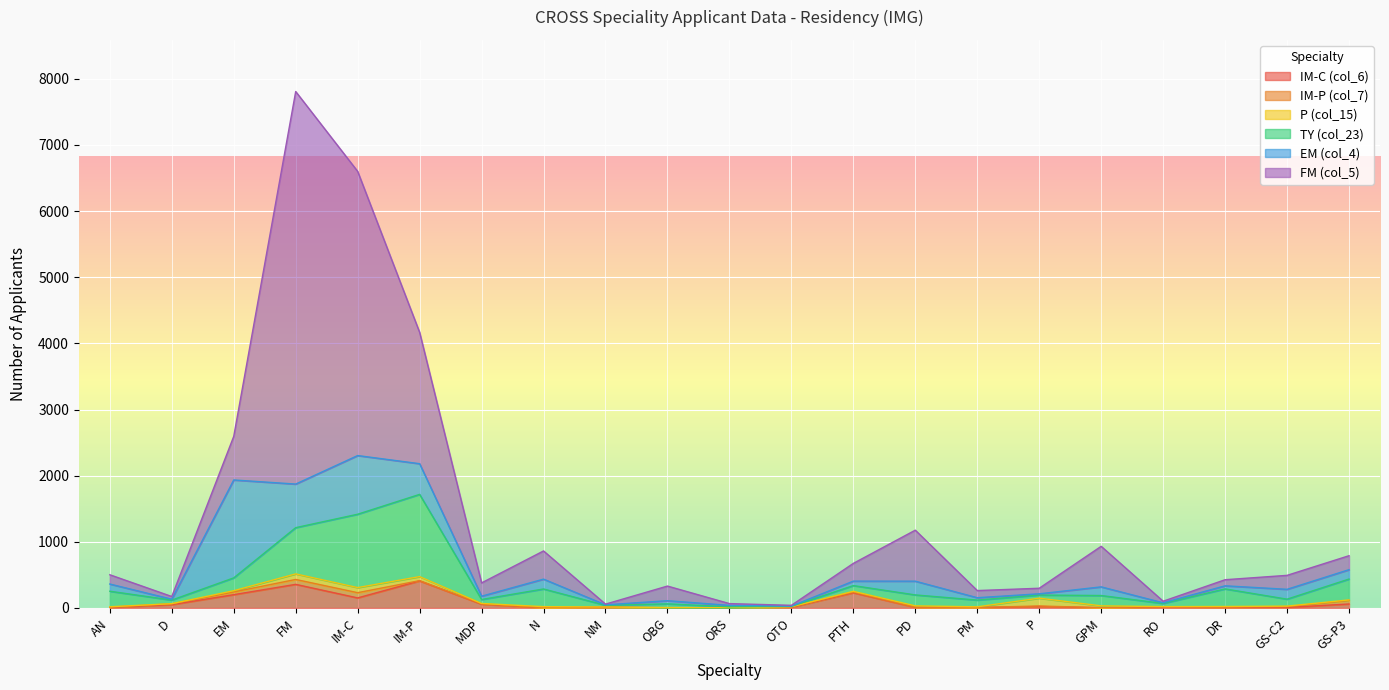

What is the difference between the second highest and second lowest values in the FM (col_5) series?

4284